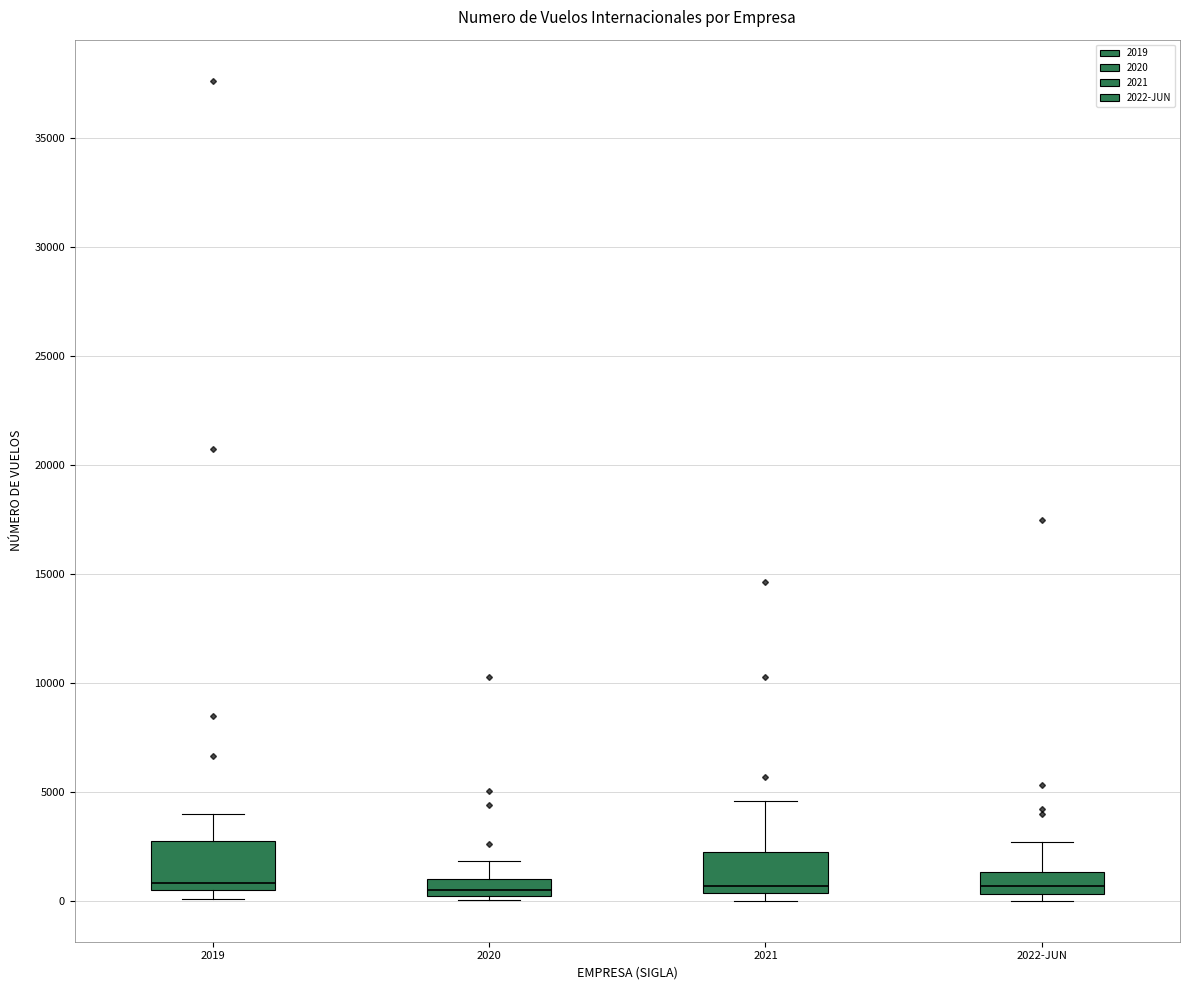

Where is the lower edge of the box for 2021 on the y-axis? The values are not printed on the chart, so give them approximately, as read against the axis.

500